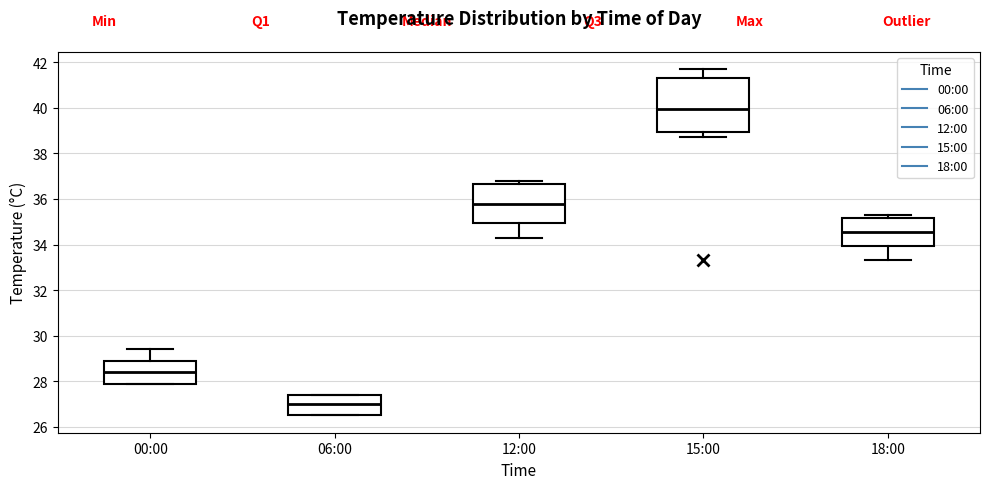

Comparing the boxes themselves (not the whiskers), which one is the tallest?

15:00